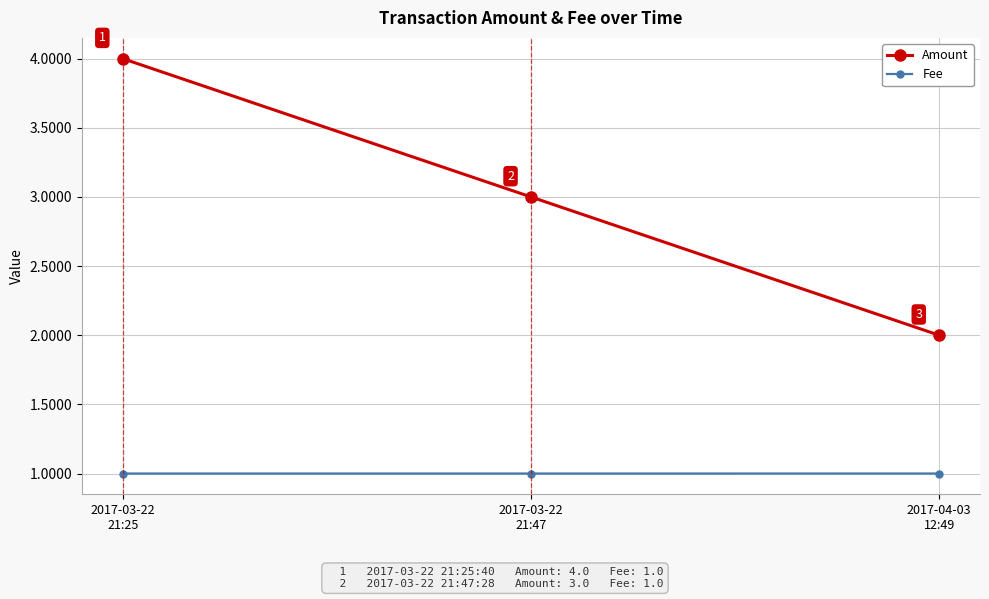

What is the highest value of the Amount series?

4.0